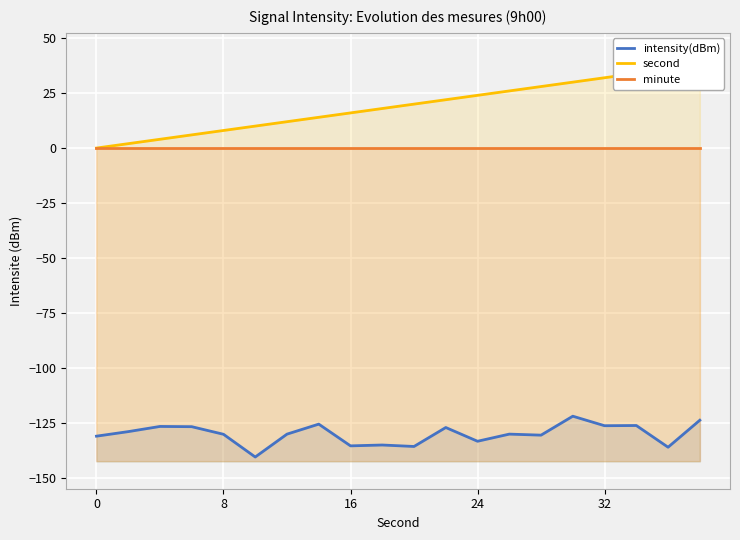

The intensity(dBm) series shows -140.6 at 5. True or false?

True